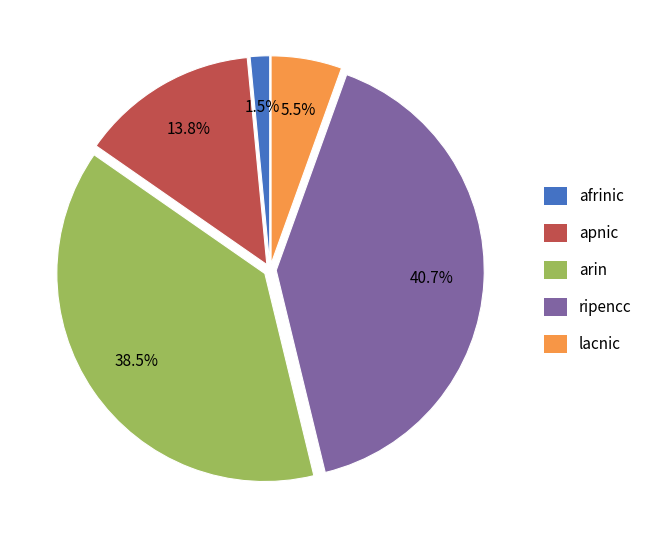

To the nearest percent, what is the combined percentage of ripencc and arin?

79%